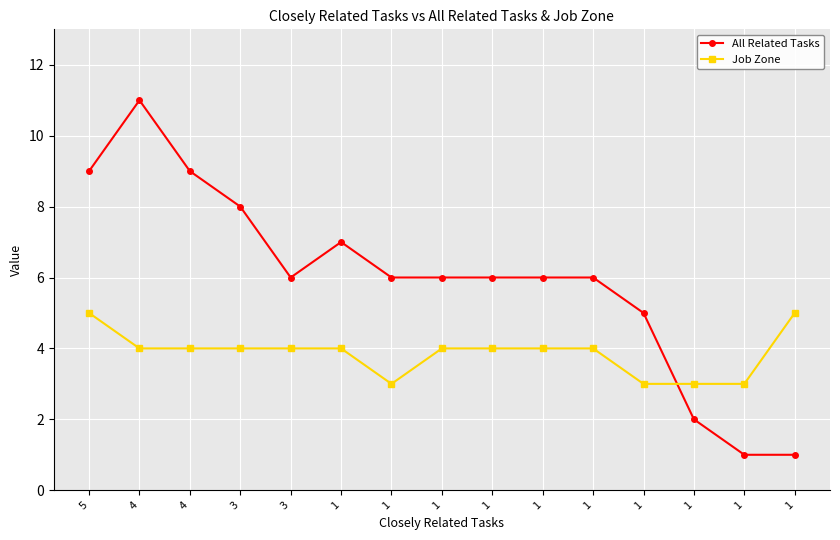

What value does the Job Zone series have at 5?

5